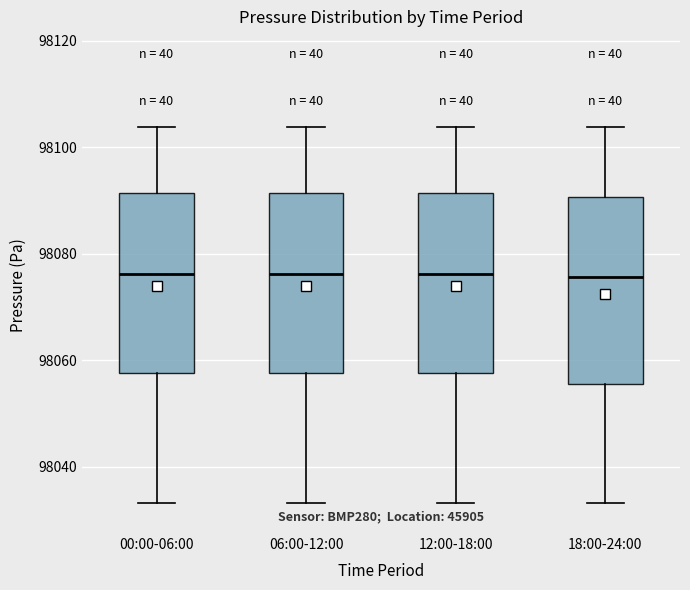

Reading left to right, read every box against the y-axis: the position of its median line, the range the box covers, and the ends of its whiskers. The values are not printed on the chart, so give them approximately, as read against the axis.

00:00-06:00: median 98076, box 98058 to 98092, whiskers 98034 to 98104
06:00-12:00: median 98076, box 98058 to 98092, whiskers 98034 to 98104
12:00-18:00: median 98076, box 98058 to 98092, whiskers 98034 to 98104
18:00-24:00: median 98076, box 98056 to 98090, whiskers 98034 to 98104